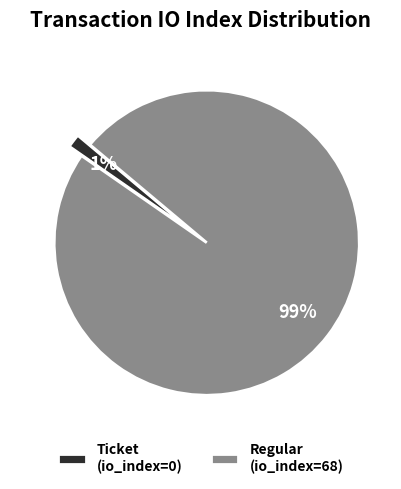

The Ticket (io_index=0) slice represents 8% of the pie. True or false?

False